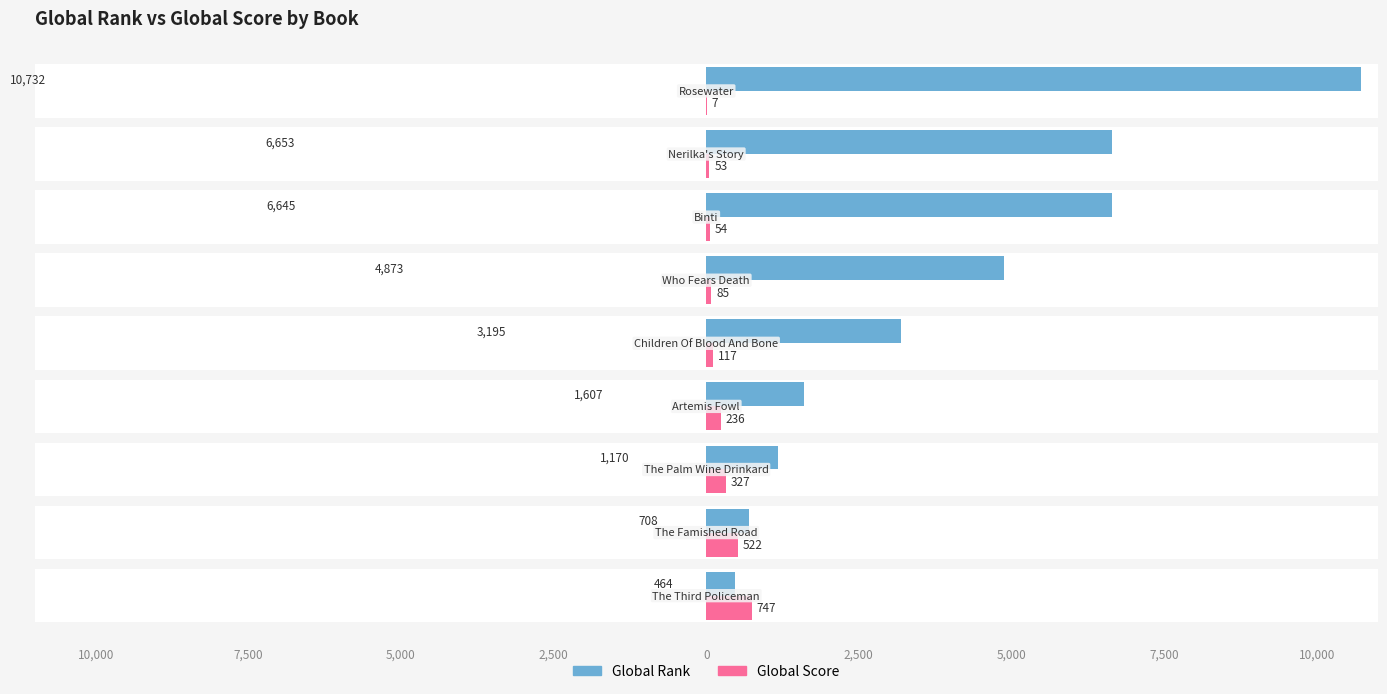

What is the smallest value displayed?

7